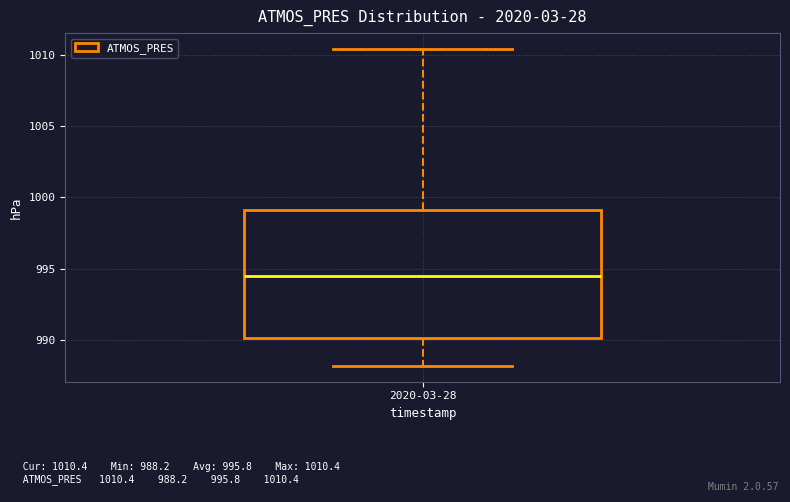

Transcribe this box plot: give where the median line is, the range the box spans, and where the two whiskers end, as read against the y-axis. The values are not printed on the chart, so give them approximately, as read against the axis.

median 994.5, box 990.0 to 999.0, whiskers 988.0 to 1010.5